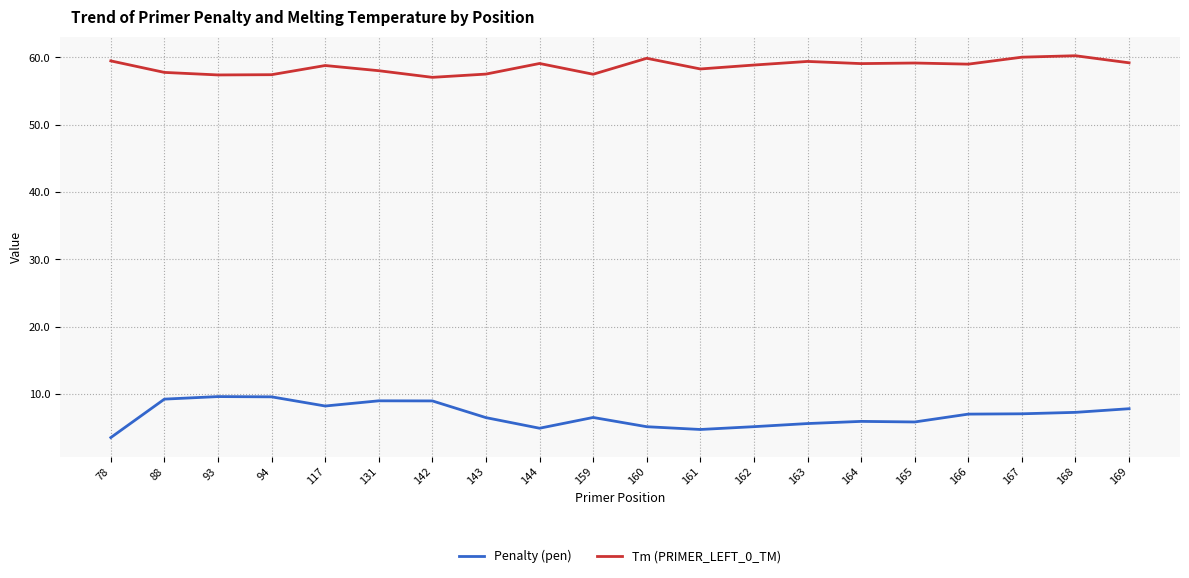

In Tm (PRIMER_LEFT_0_TM), how many points are lower than both neighbors (excluding endpoints)?

6